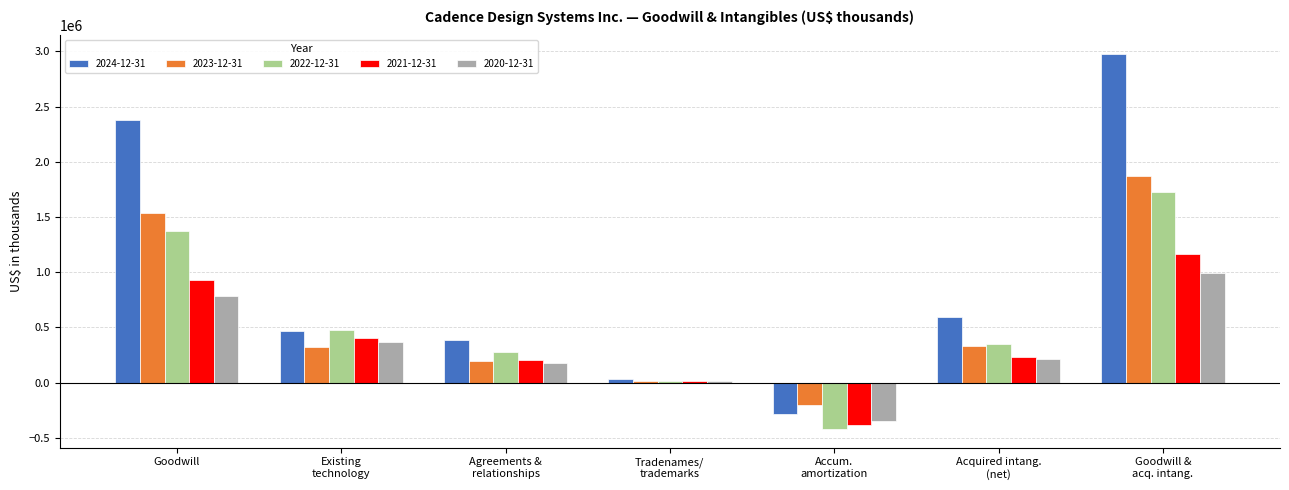

True or false: 2021-12-31 has a value of 212143 at Goodwill.

False